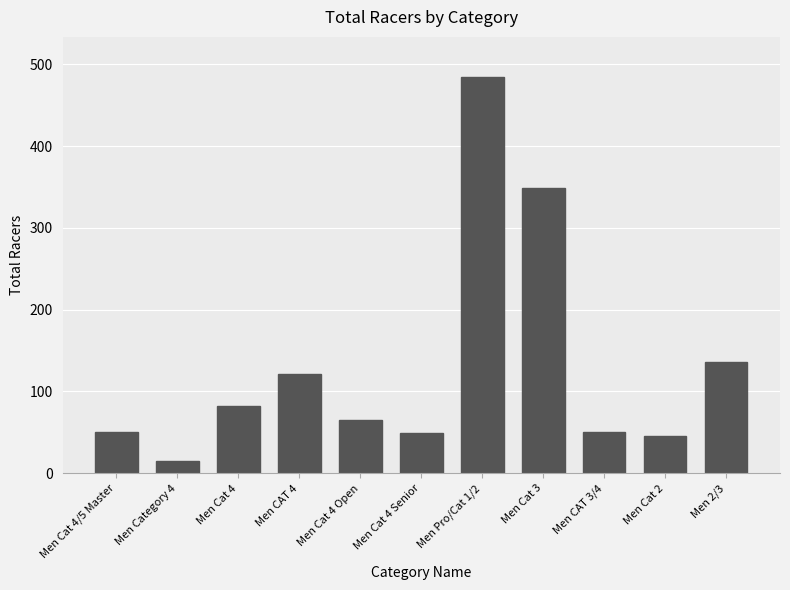

Is it true that the value at Men CAT 3/4 is 50?

True